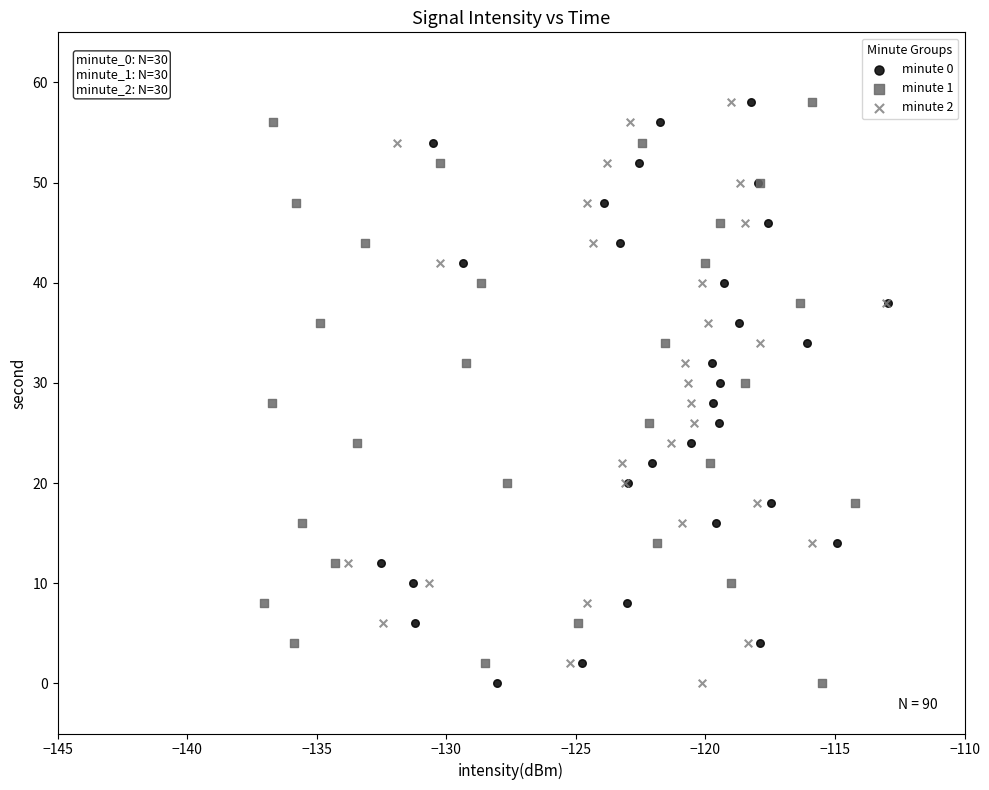

What are all the series names shown in the legend?

minute 0, minute 1, minute 2